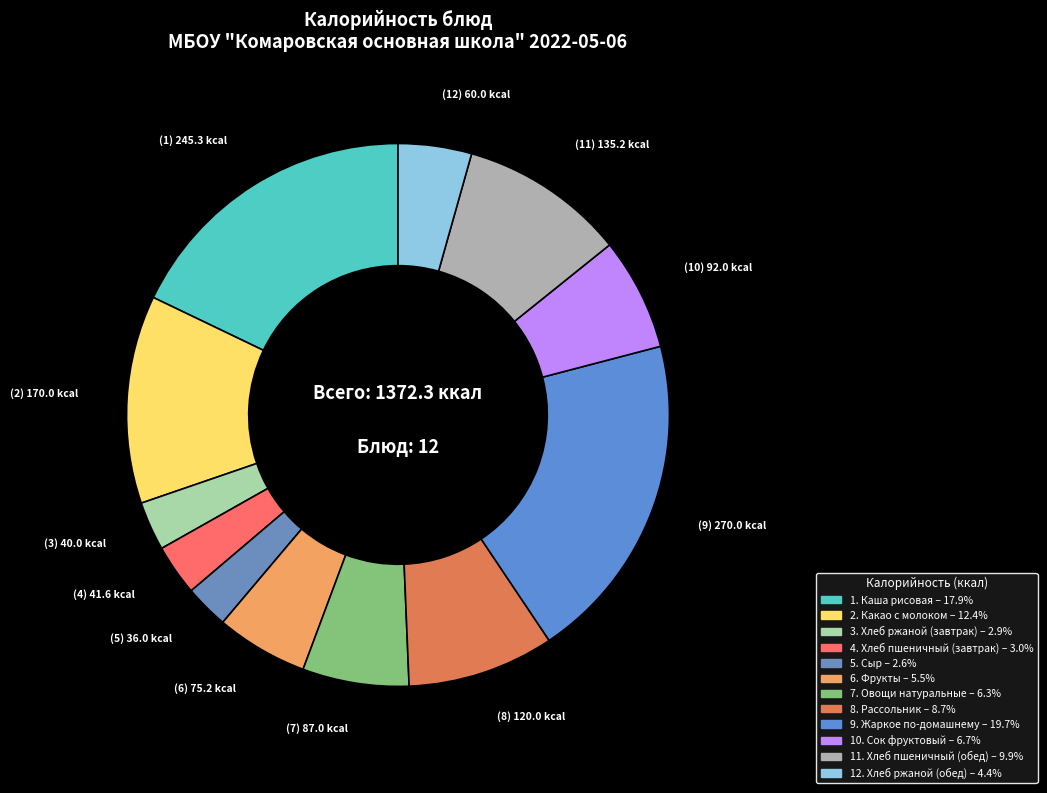

How many slices are in this pie chart?

12